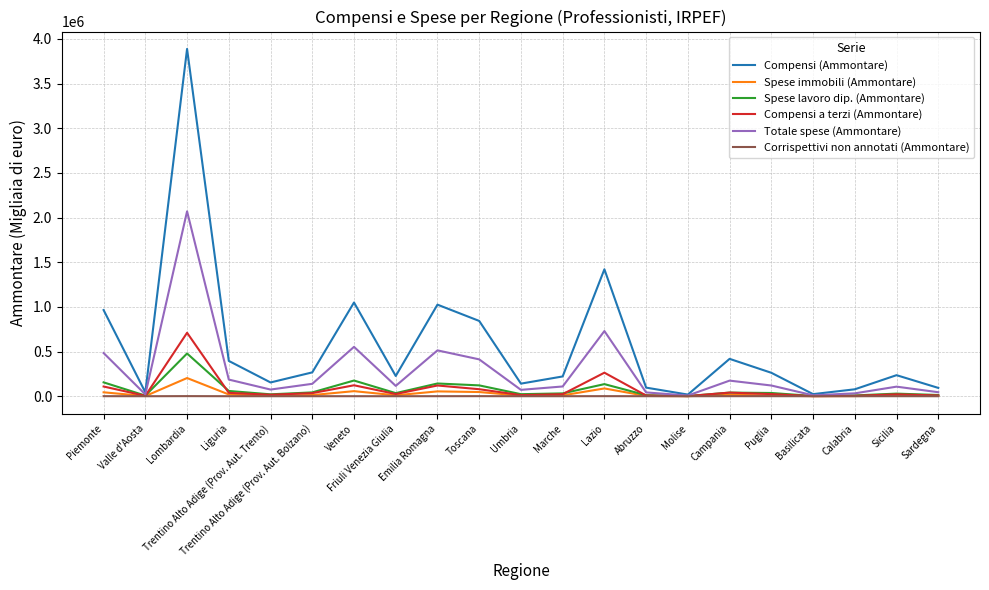

What is the difference between the highest and lowest values at Valle d'Aosta?

43684